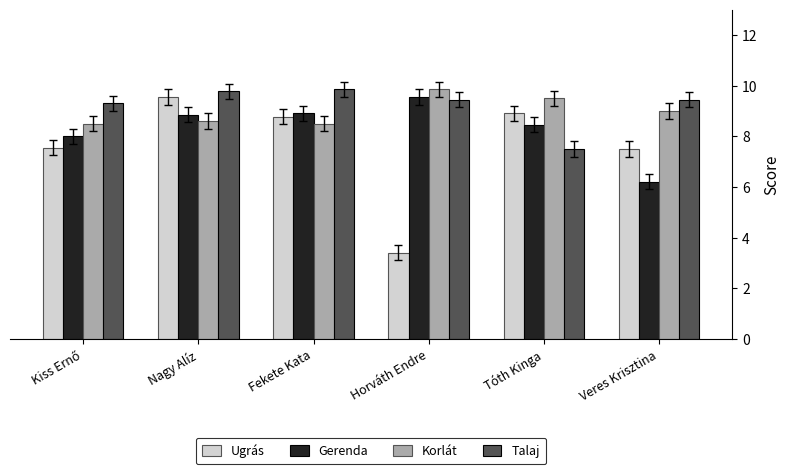

How many values in the Korlát series are below 9?

3